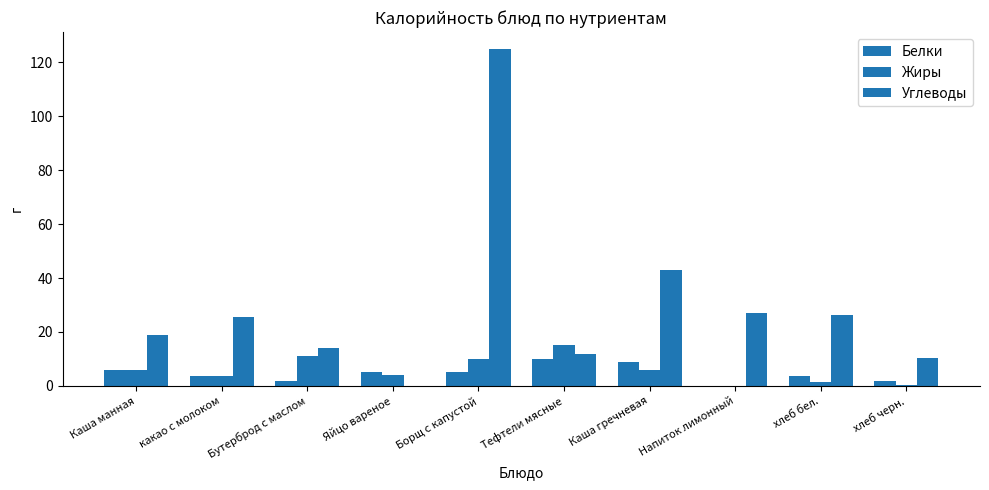

Is it true that Жиры equals 15.0 at Тефтели мясные?

True